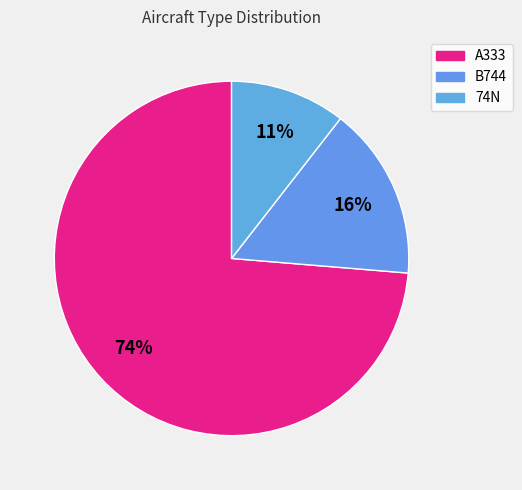

Is B744 the majority of the pie?

No